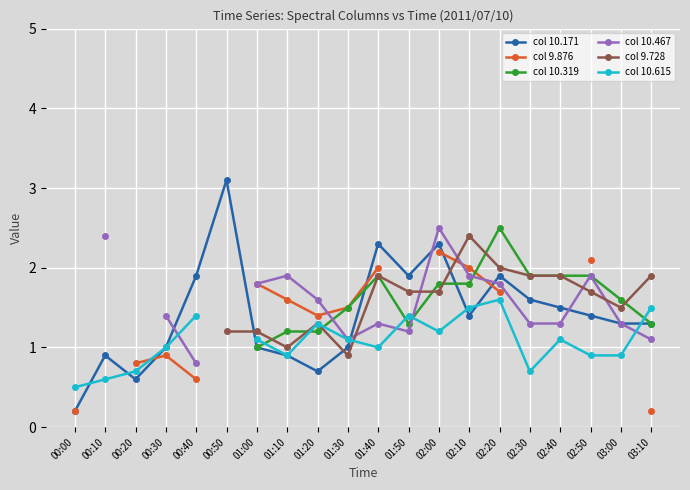

How many lines are shown in the chart?

6